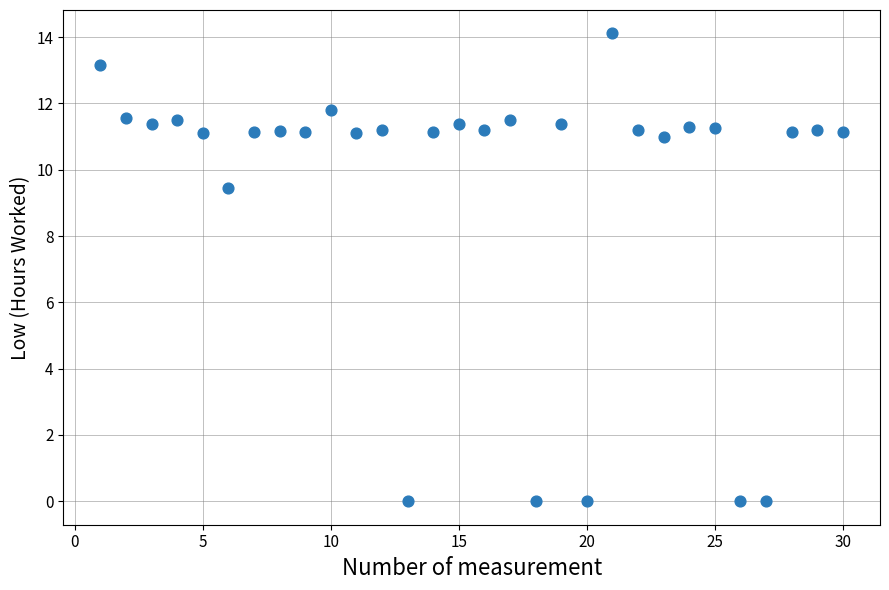

What is the range of Y values (max minus min)?

14.1